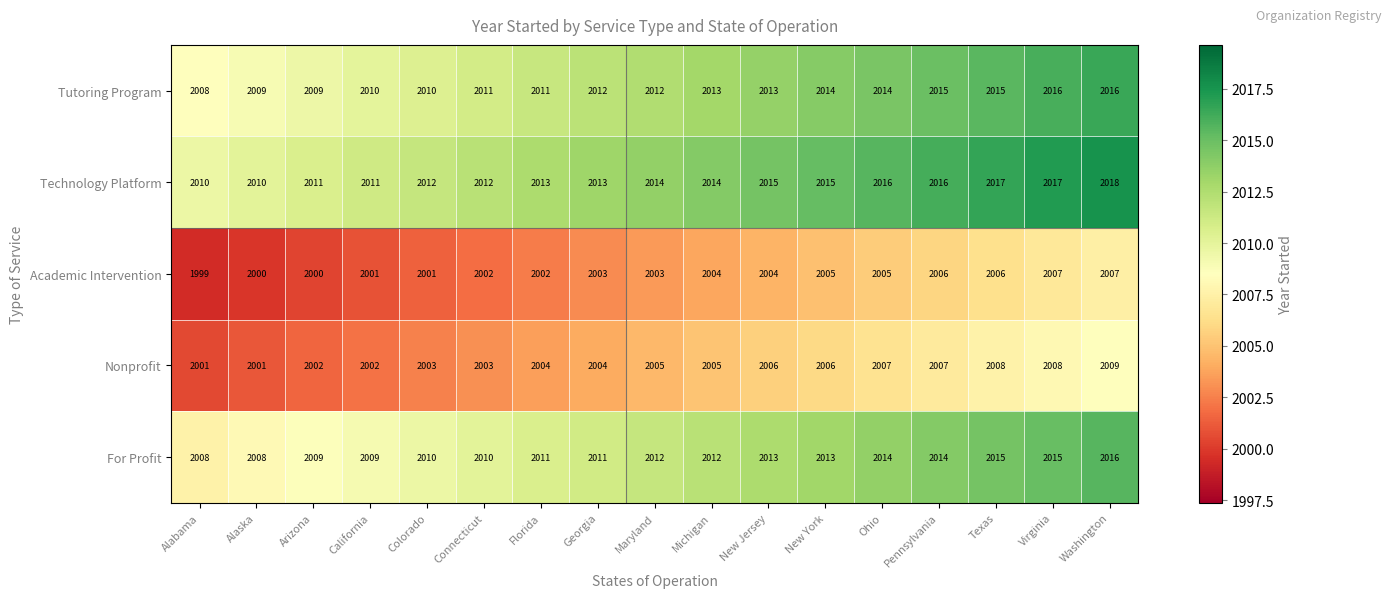

Read the Academic Intervention value at Michigan.

2004